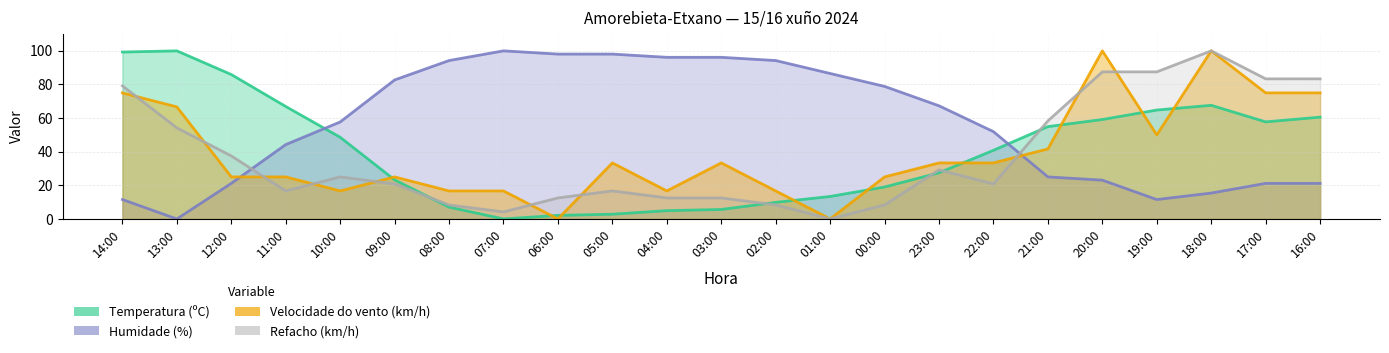

What is the difference between the maximum and minimum values in the Refacho (km/h) series?

100.0